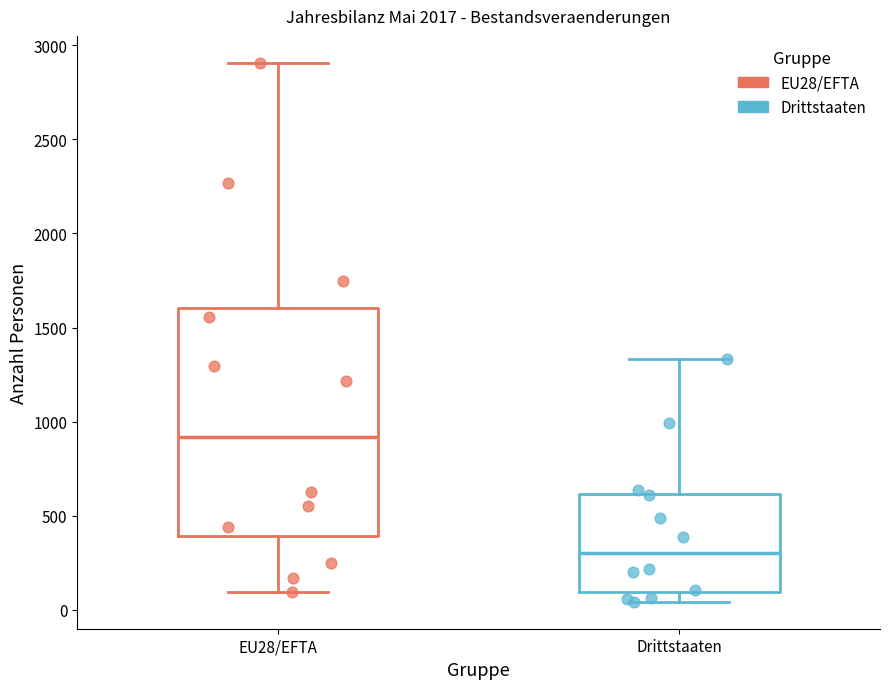

Which box is the tallest, from its lower edge to its upper edge?

EU28/EFTA